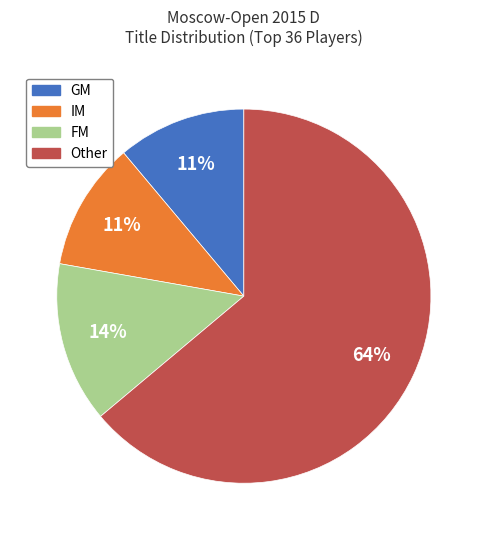

Which slice is the largest?

Other